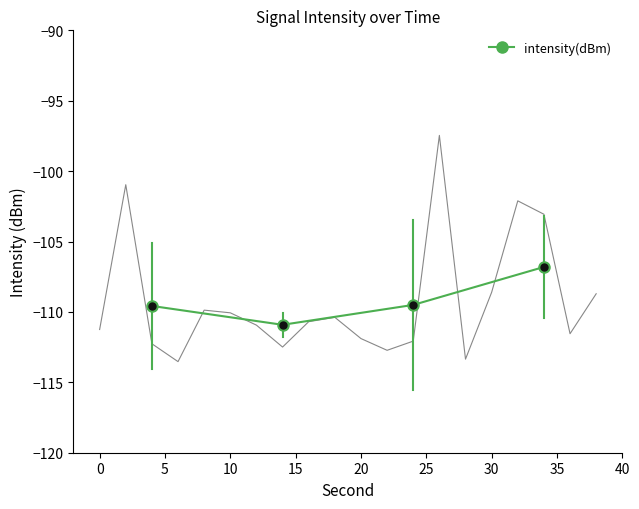

What is the maximum value for intensity(dBm)?

-106.8